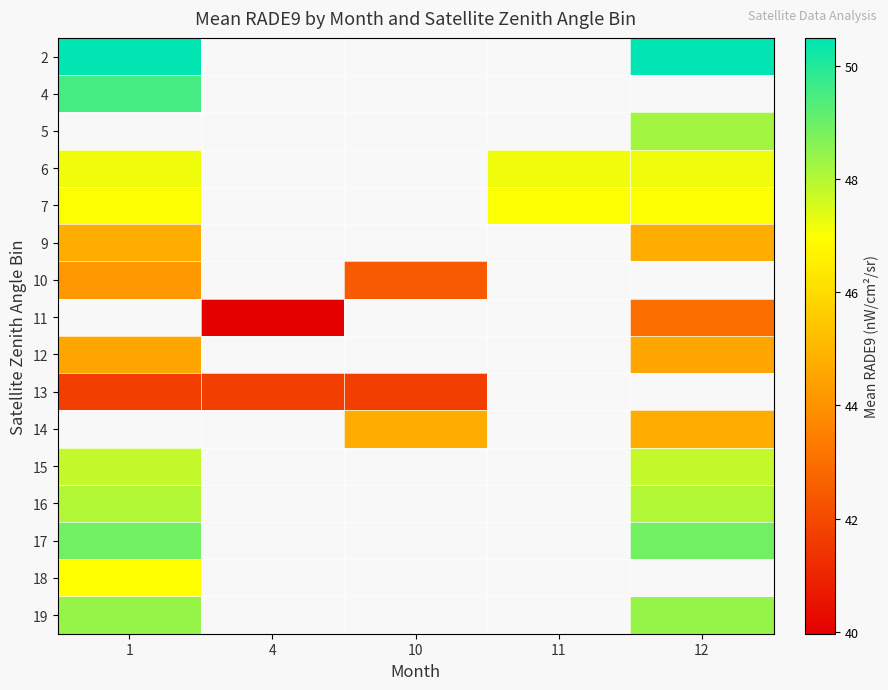

How many categories are shown in the chart?

5